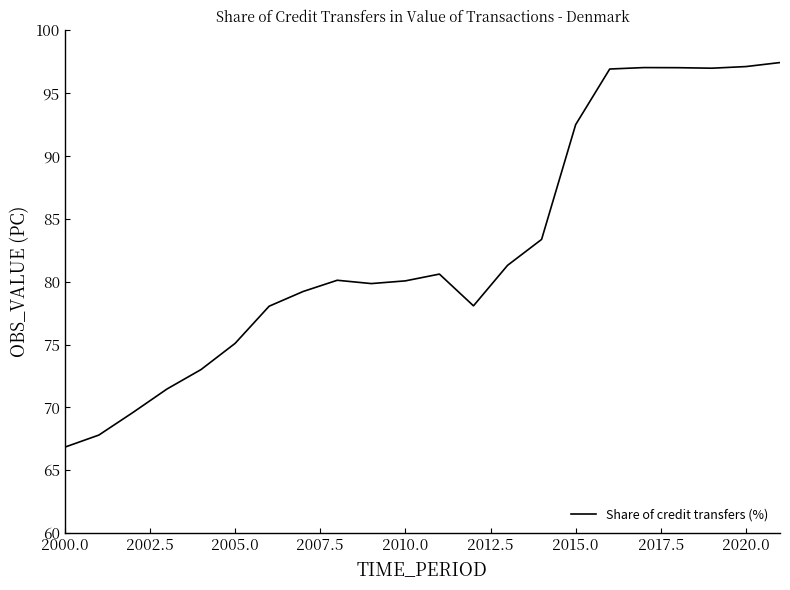

What is the difference between the maximum and minimum values?

30.6